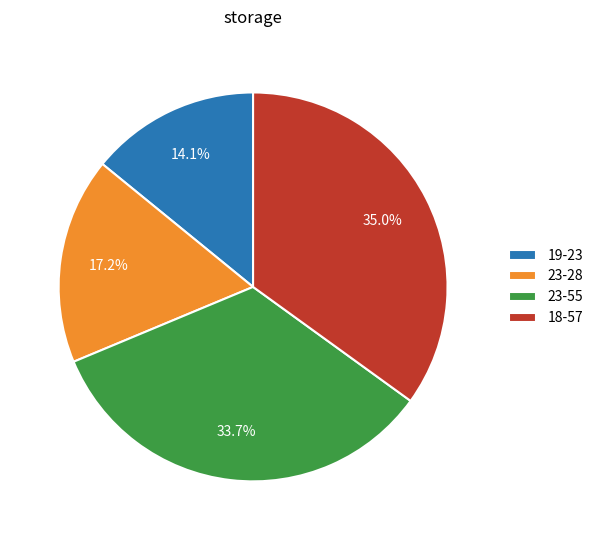

Count the number of slices in the pie.

4